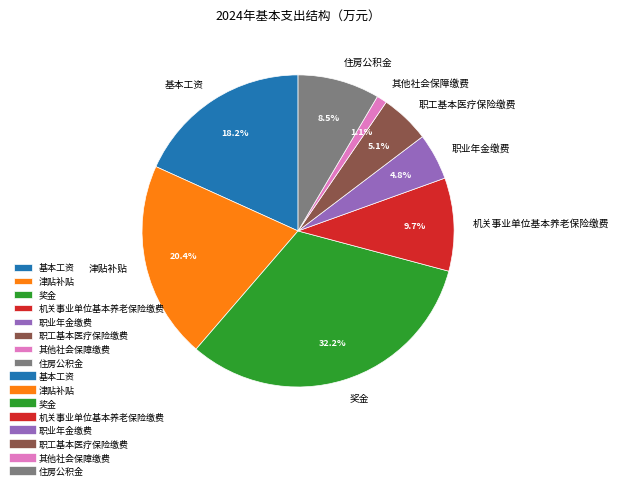

What is the largest slice in the pie chart?

奖金